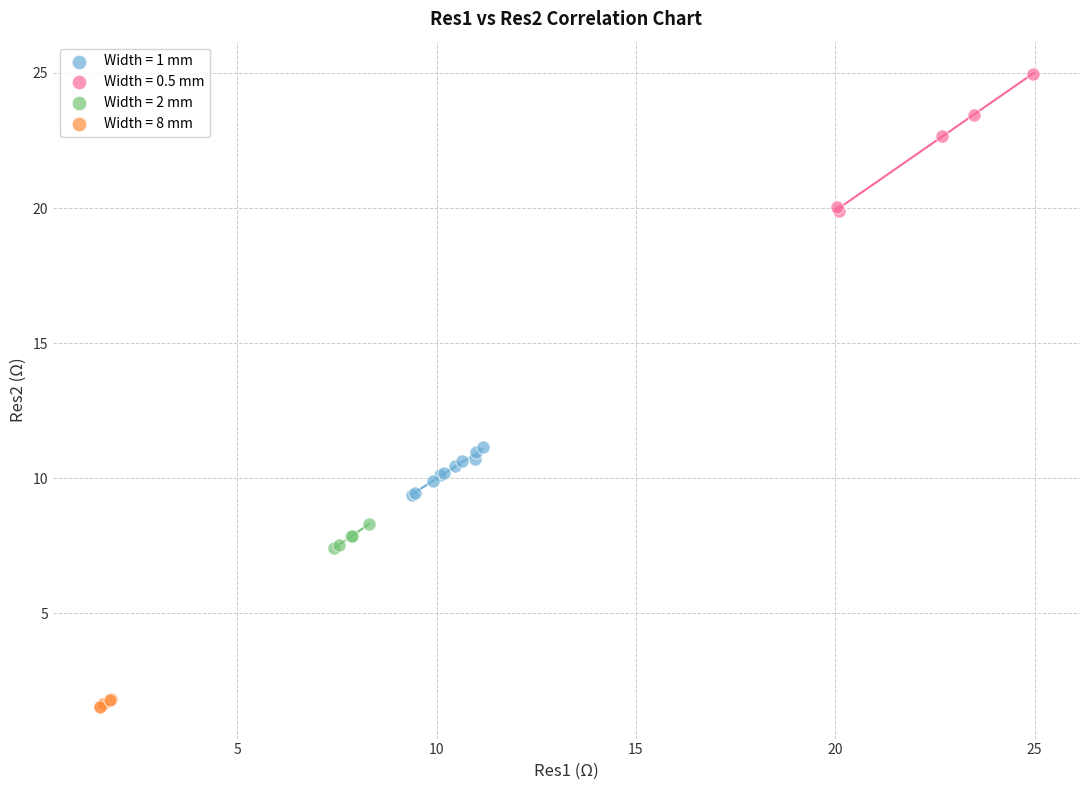

Which series contains the highest Y value?

Width = 0.5 mm